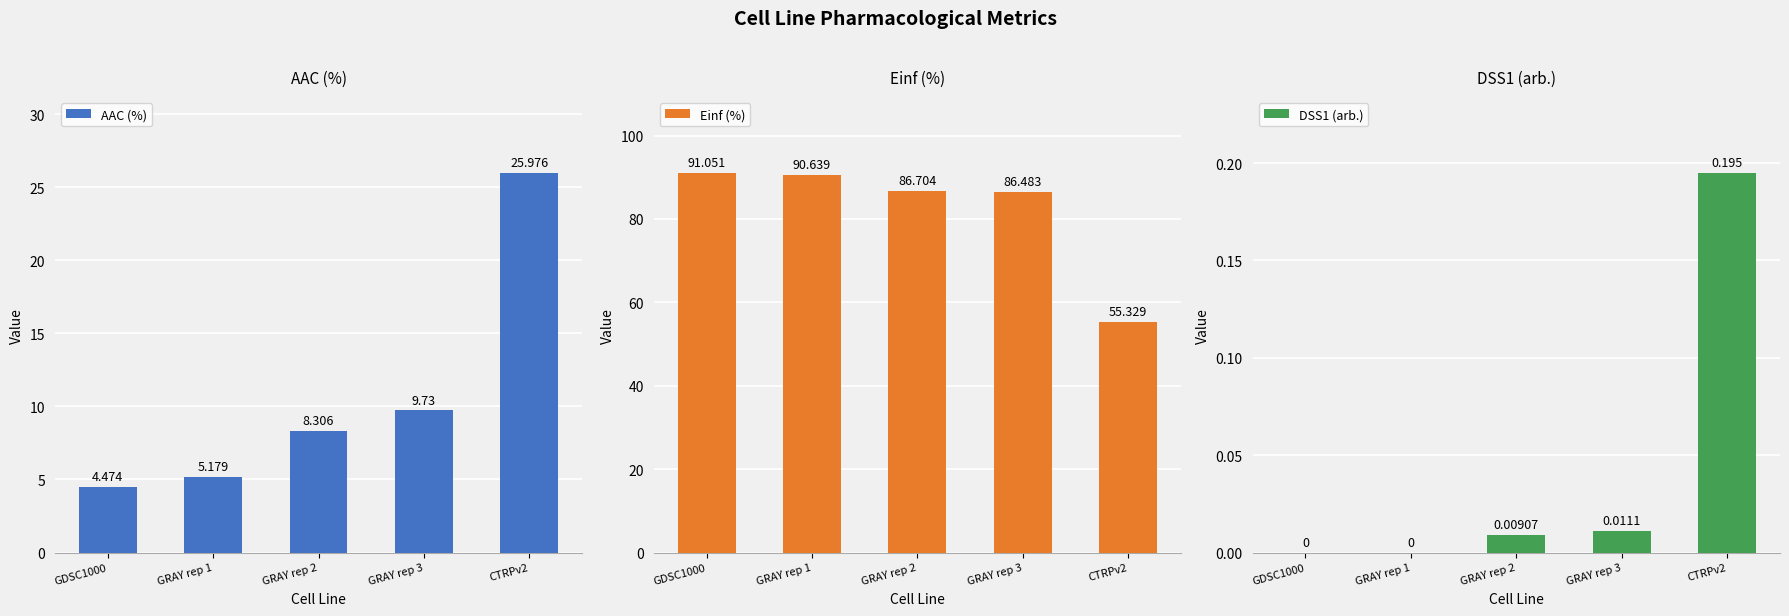

What is the total value across all series at GRAY rep 3?

96.2